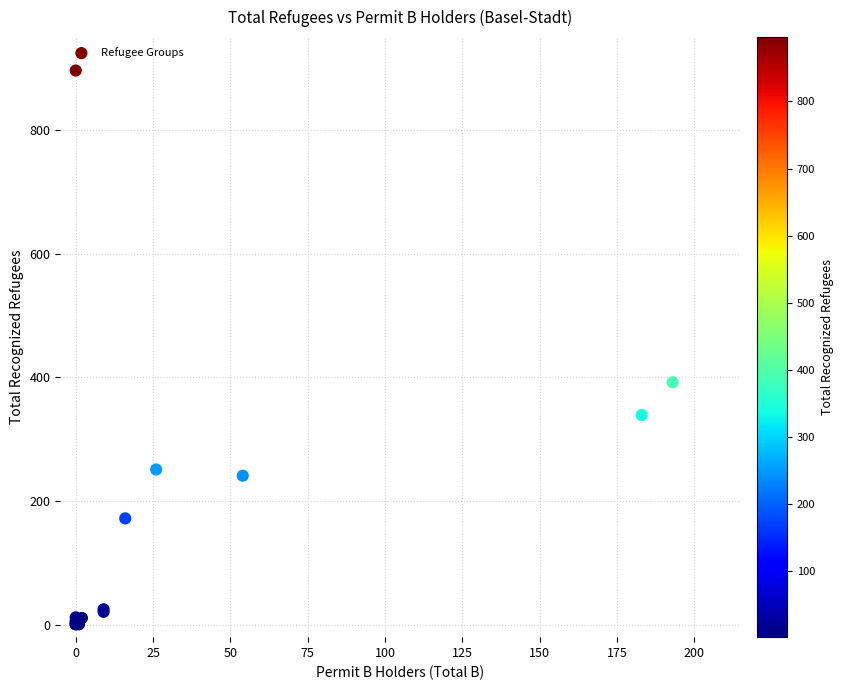

What Y value in the scatter plot is closest to 448?

392